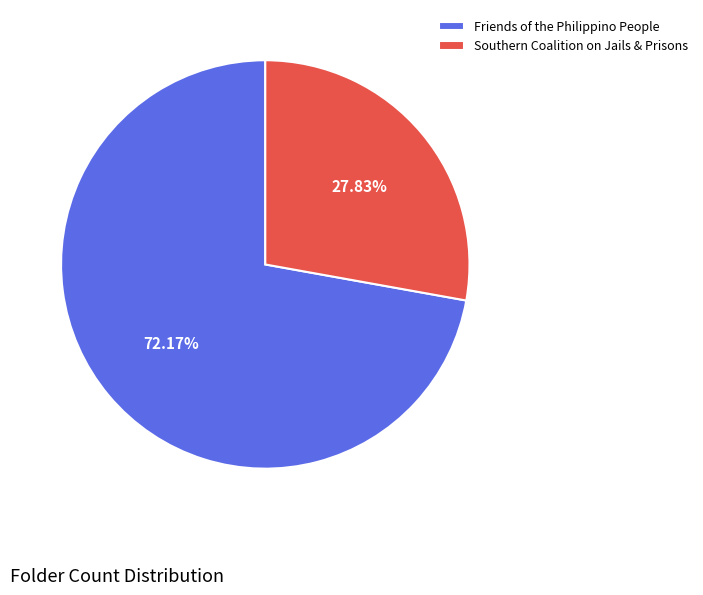

What is the ratio of the value at Friends of the Philippino People to the value at Southern Coalition on Jails & Prisons?

2.6